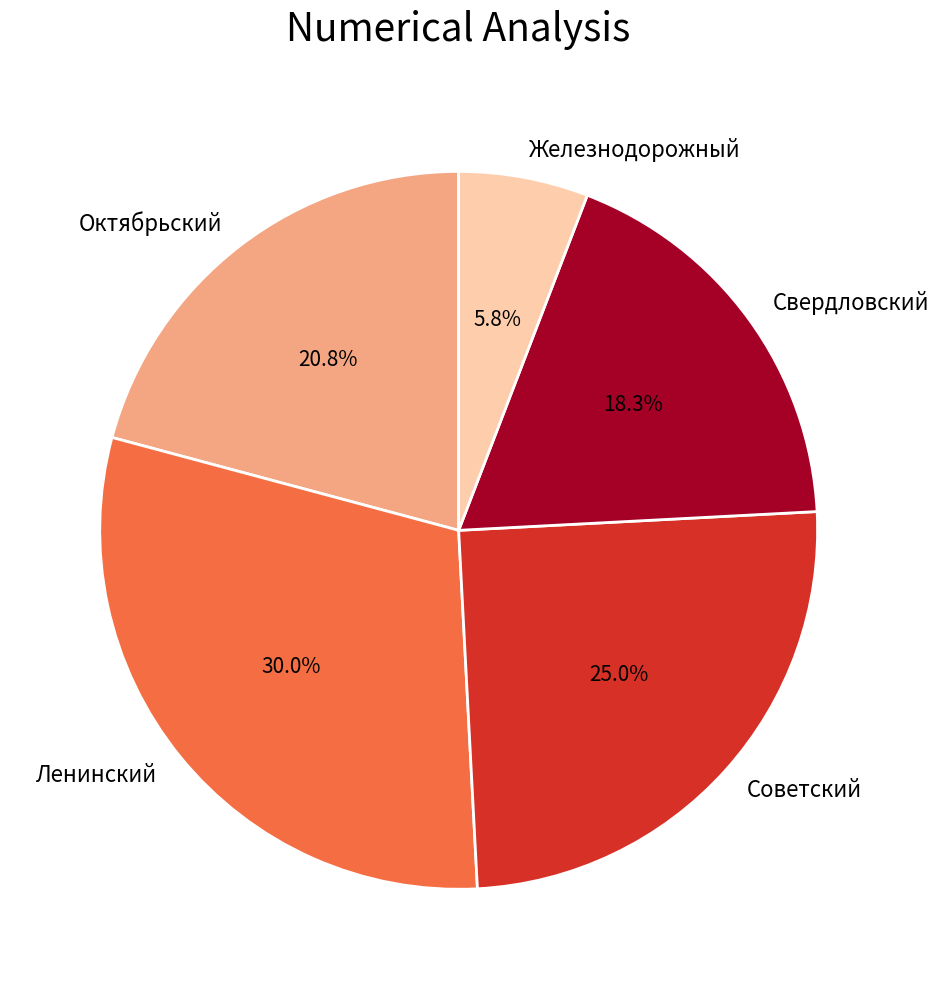

How many slices are in this pie chart?

5